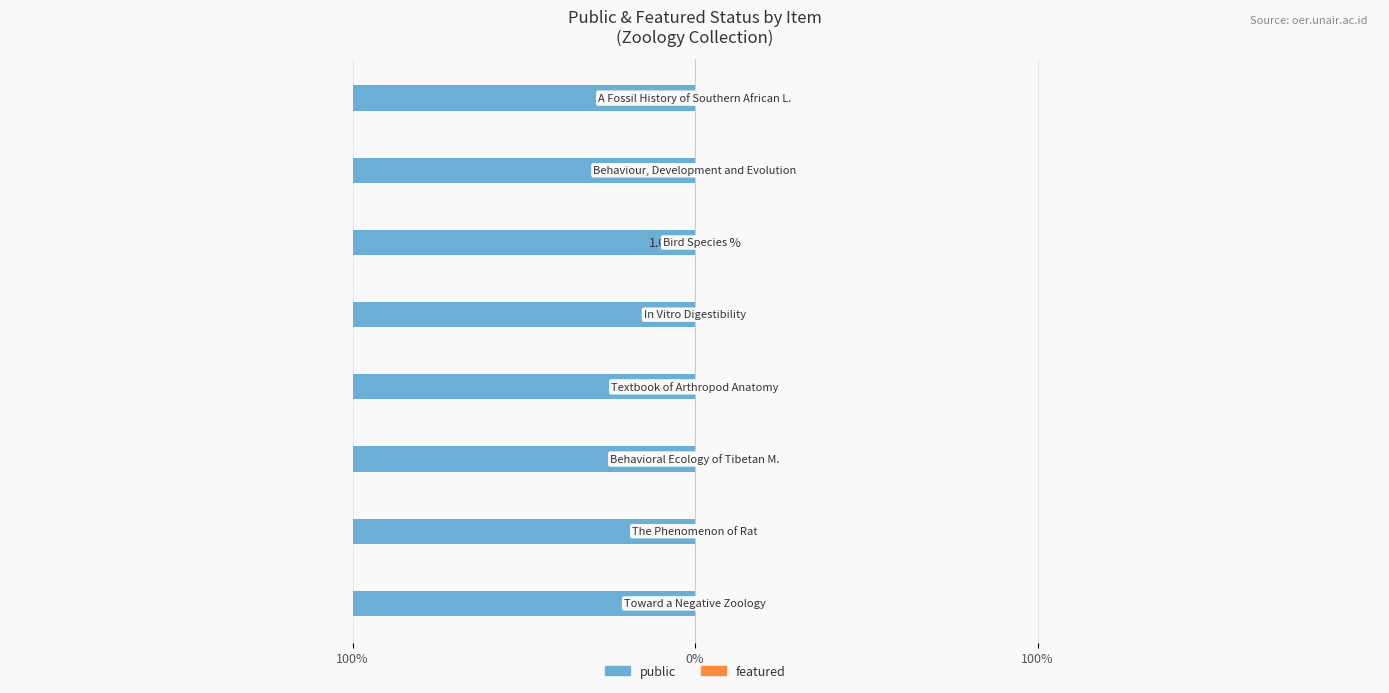

At how many categories does at least one series exceed 0?

8